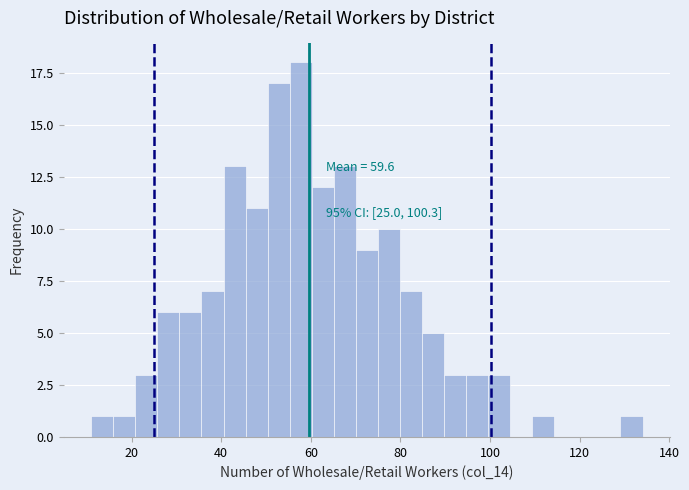

Around what value on the x-axis is the tallest bar? Give the approximate position of its centre, as read against the axis.

58